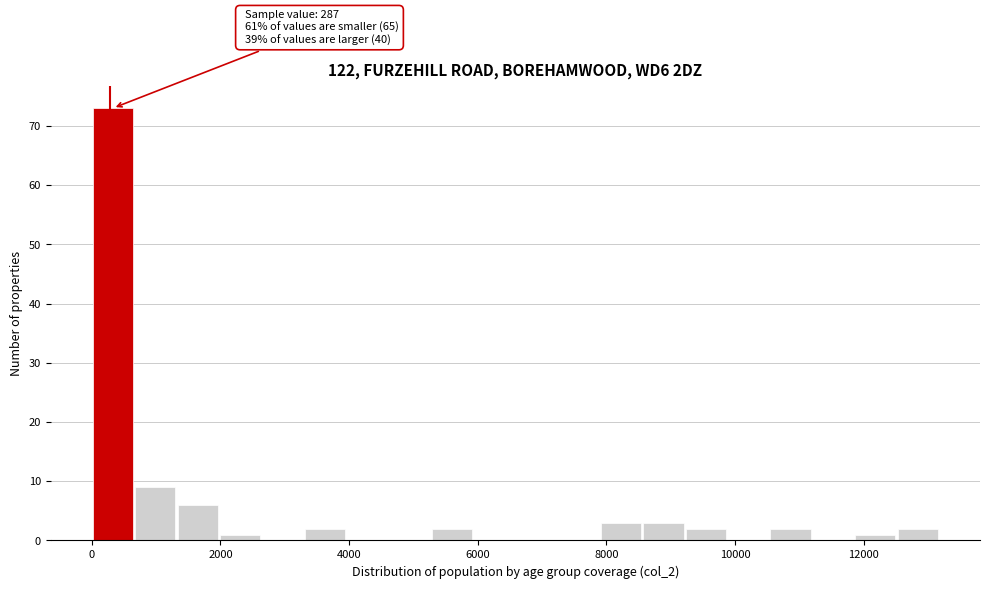

Around what value on the x-axis is the tallest bar? Give the approximate position of its centre, as read against the axis.

400